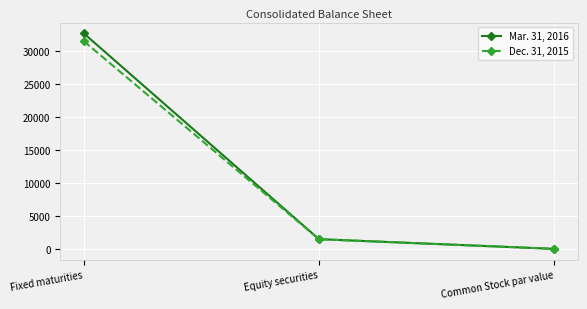

Rank the series by their average value, from lowest to highest.

Dec. 31, 2015, Mar. 31, 2016